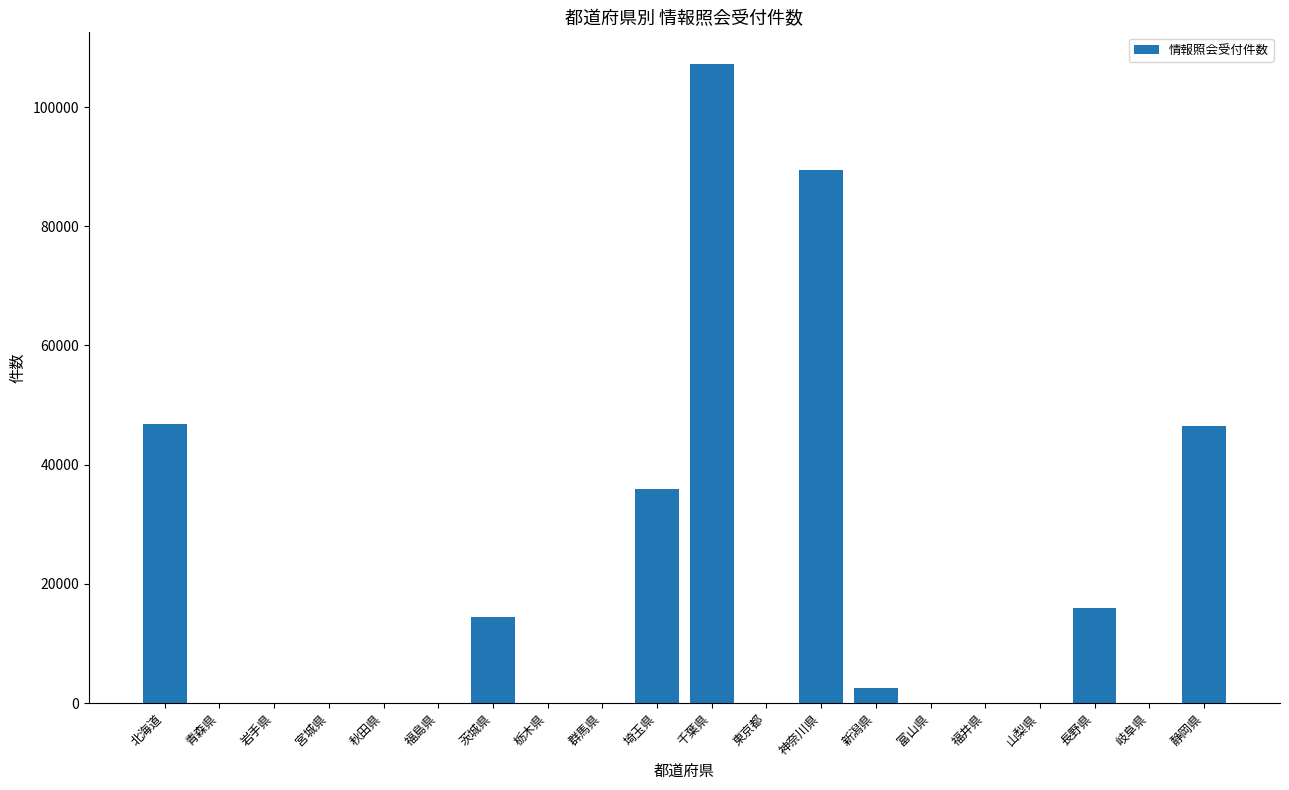

Is it true that the value at 神奈川県 is 136988?

False